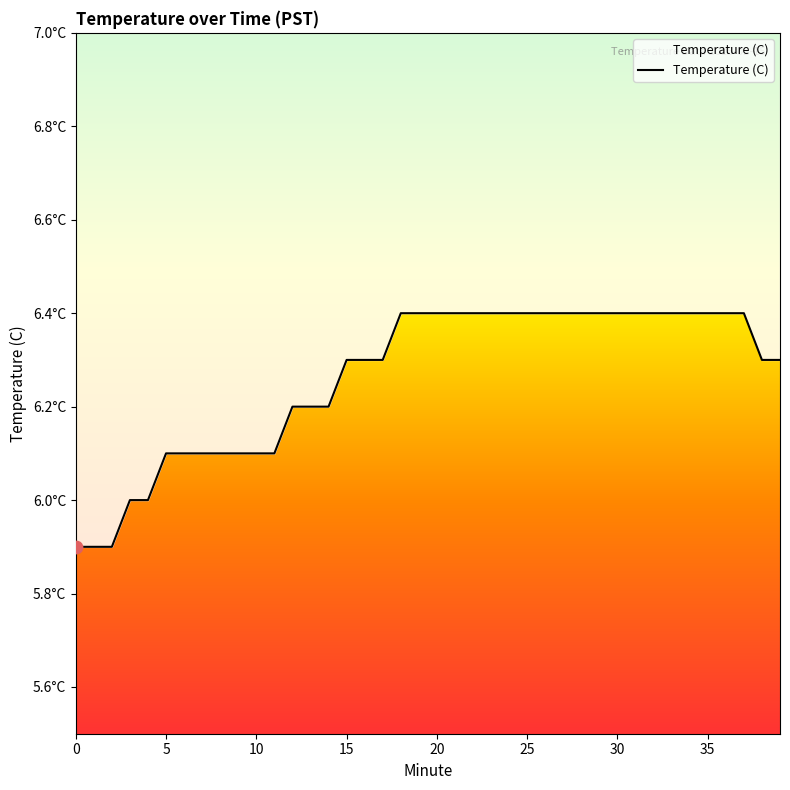

Which has a higher value, 29 or 38?

29